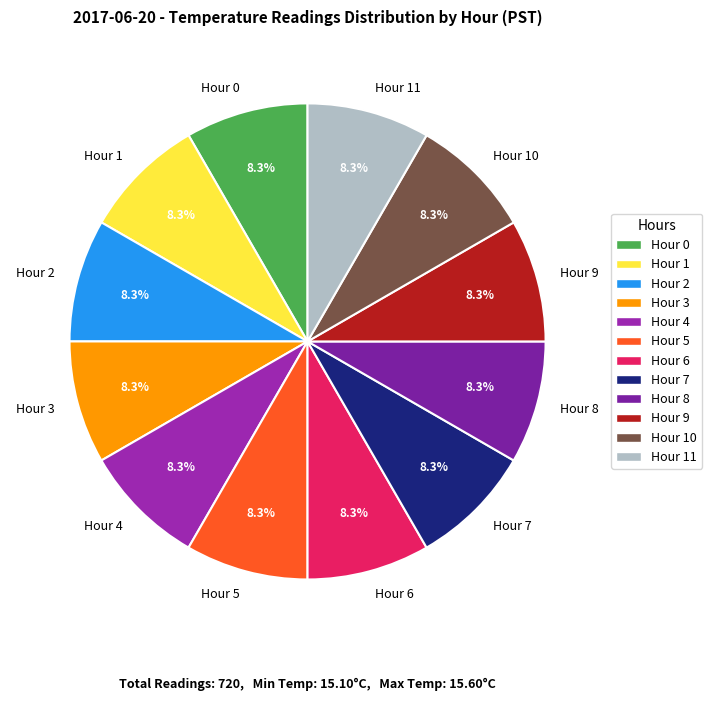

Count the number of slices in the pie.

12